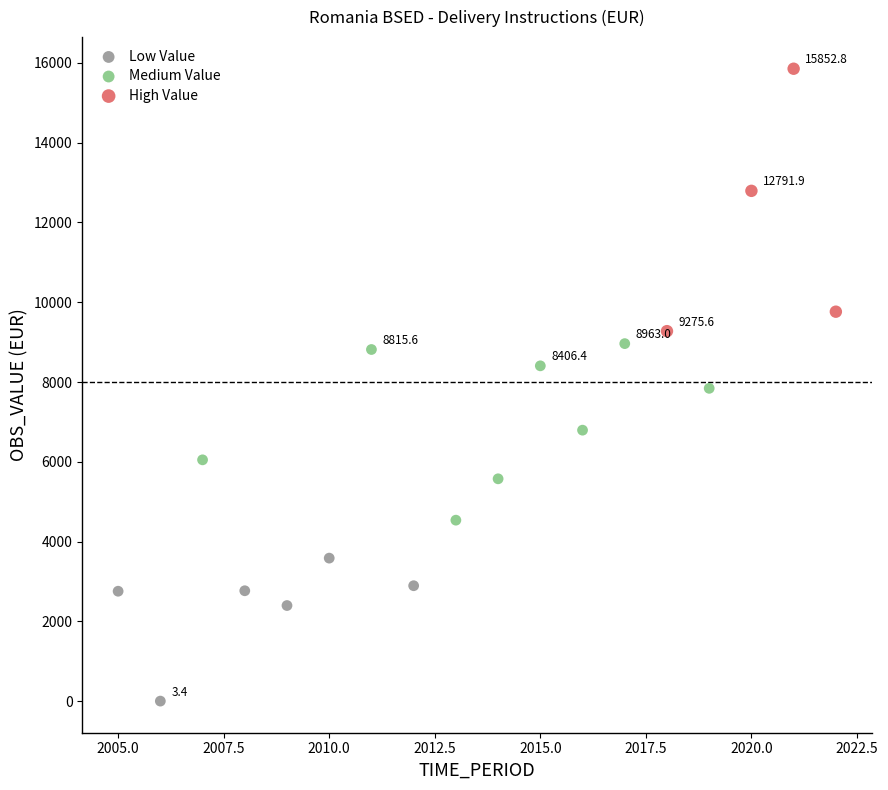

Which series has the widest spread of Y values?

High Value